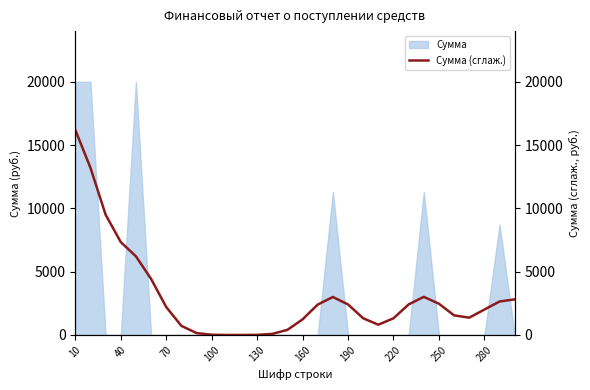

The value of Сумма at 220 is 0. True or false?

True